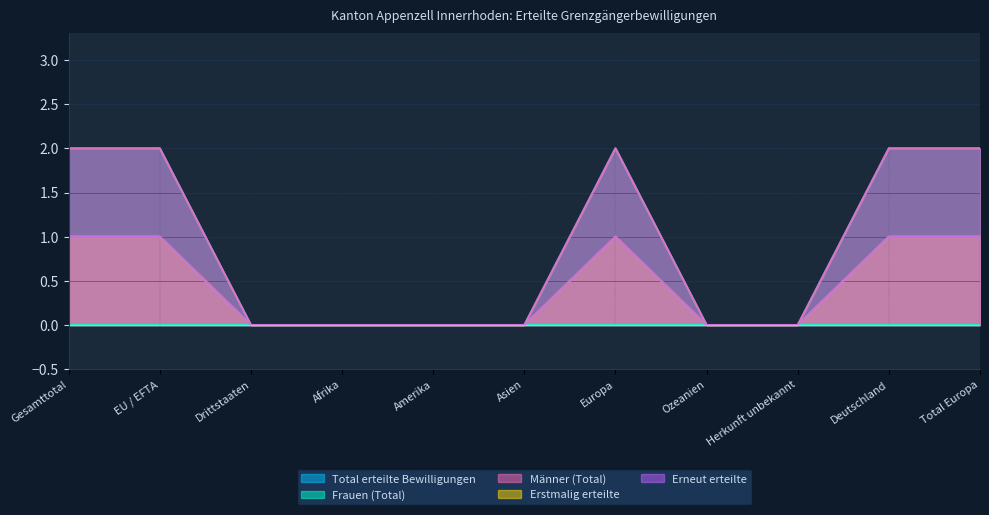

What is the average value of the Total erteilte Bewilligungen series?

1